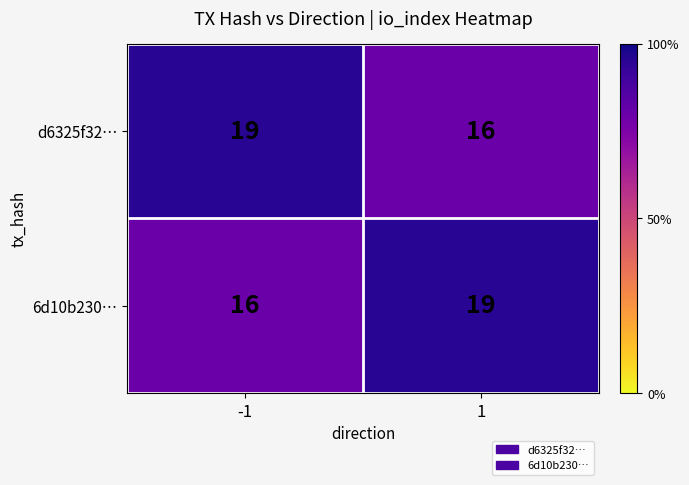

What is the spread (max minus min) of values at -1?

3